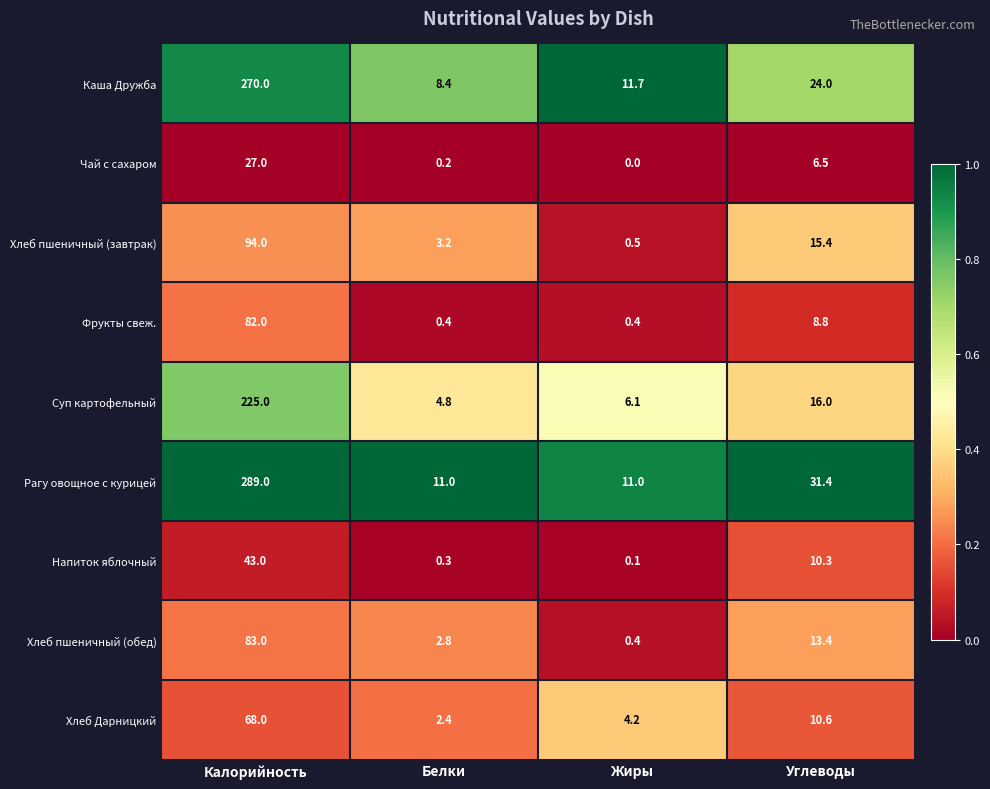

The Чай с сахаром series shows 0.2 at Белки. True or false?

True